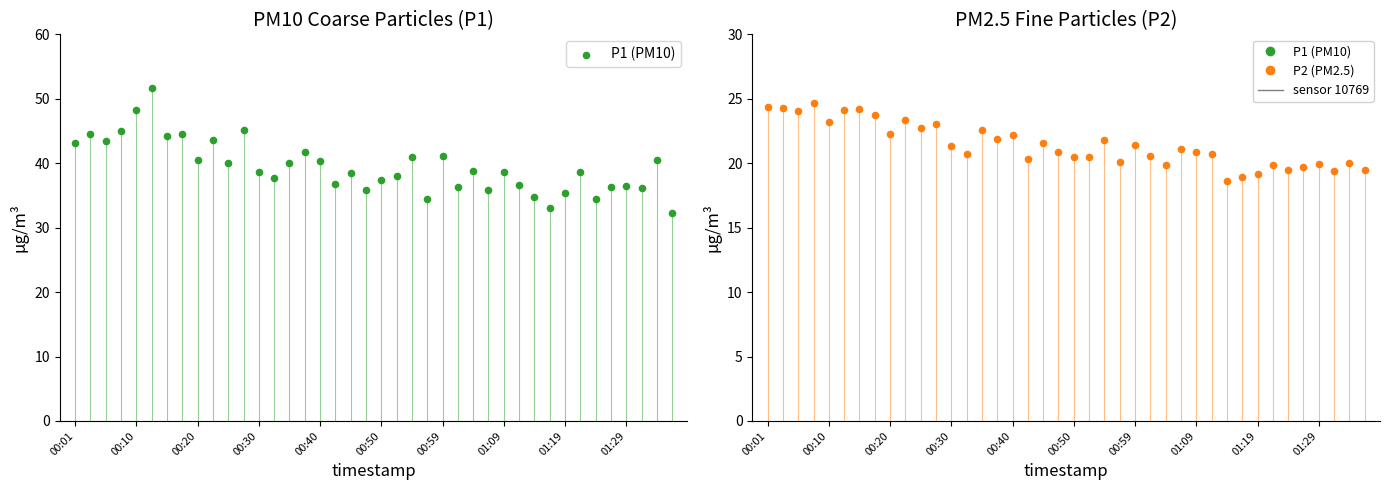

What is the total value across all series at 00:30?

59.9